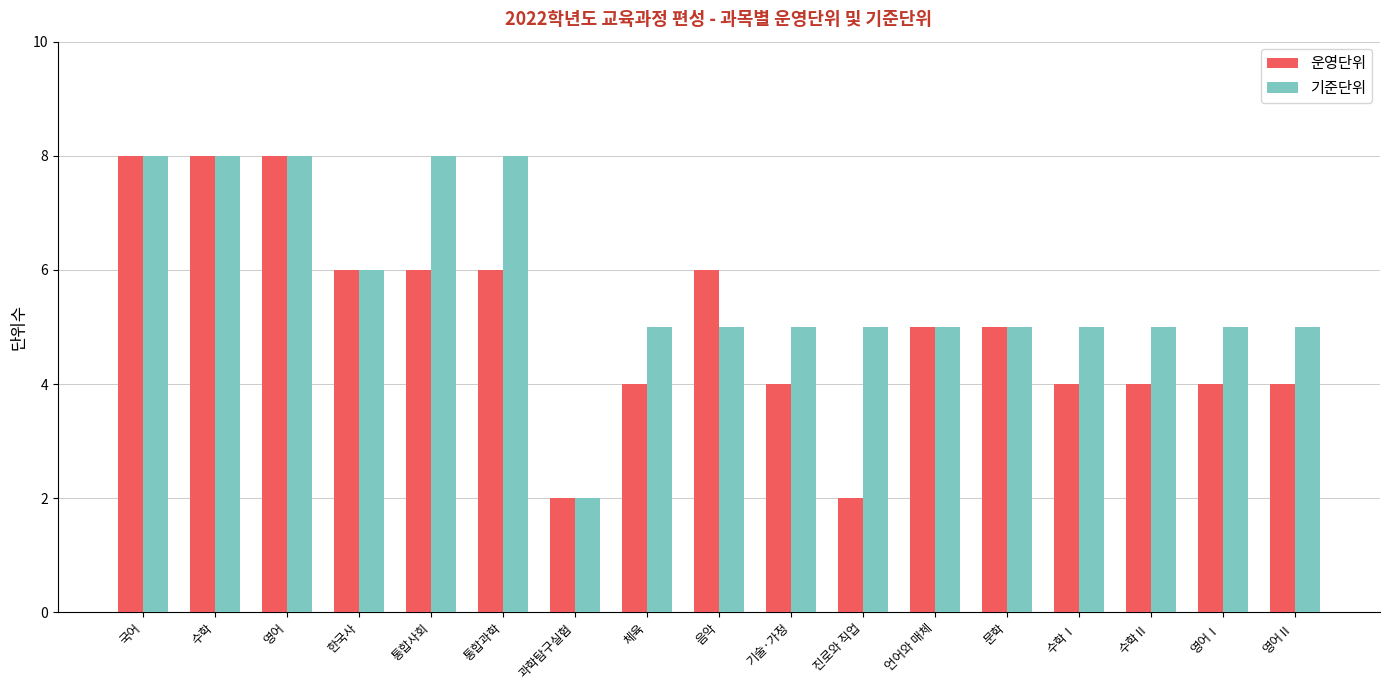

What is the label of the 15th bar from the left?

수학Ⅱ